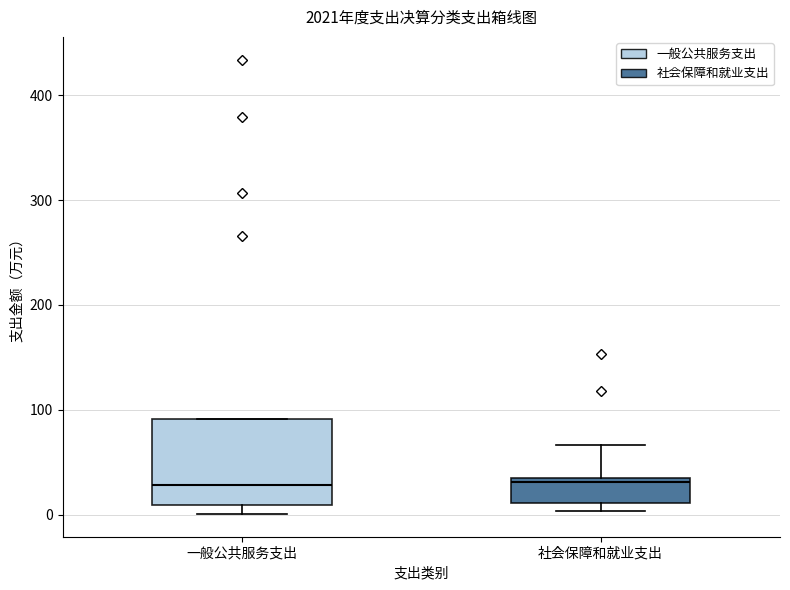

Reading left to right, read every box against the y-axis: the position of its median line, the range the box covers, and the ends of its whiskers. The values are not printed on the chart, so give them approximately, as read against the axis.

一般公共服务支出: median 30, box 10 to 90, whiskers 0 to 90
社会保障和就业支出: median 30 (just below the box's upper edge), box 10 to 30, whiskers 0 to 70